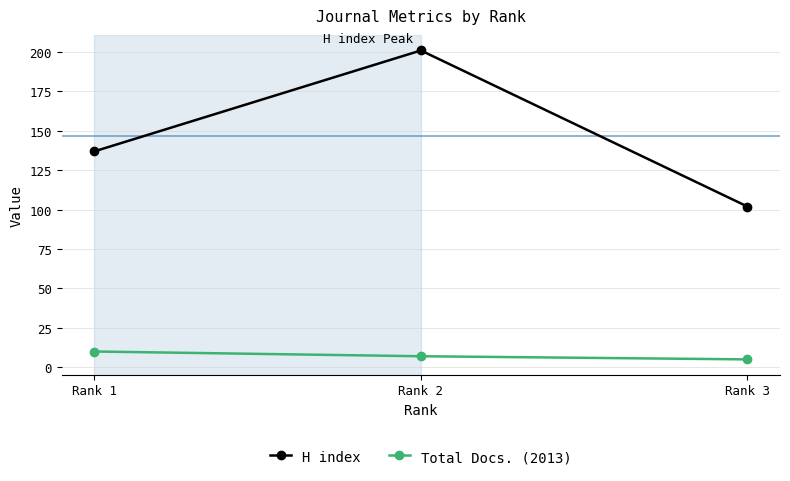

Rank the categories by H index value from highest to lowest.

Rank 2, Rank 1, Rank 3